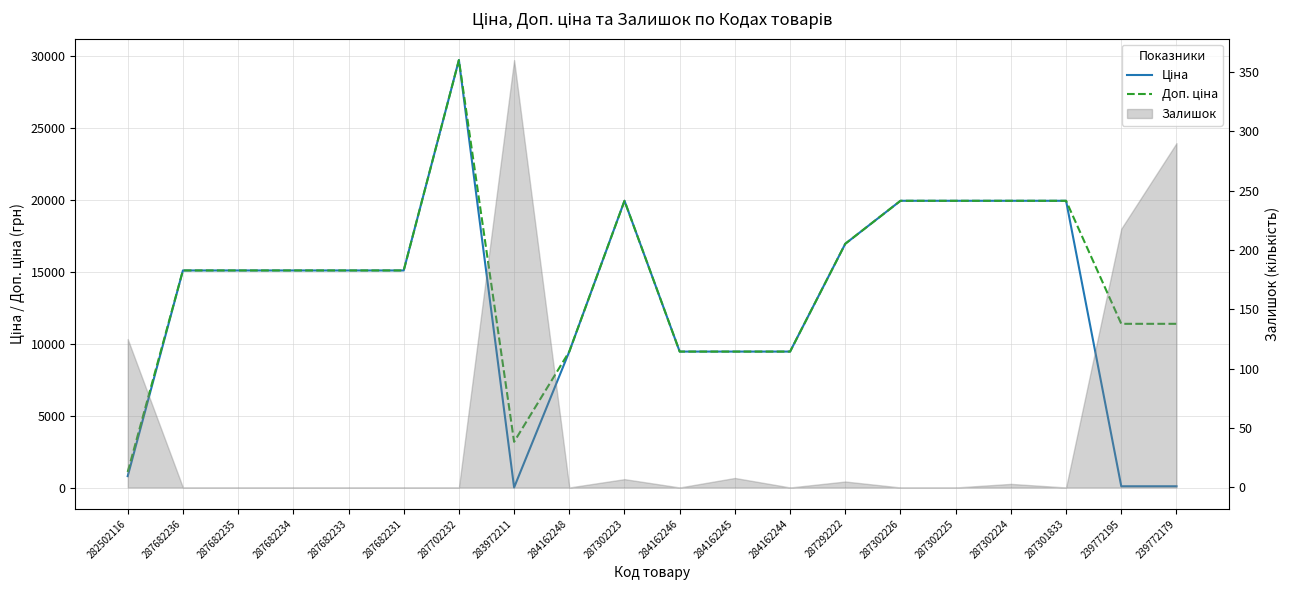

Between 287682235 and 287302223, which is larger?

287302223